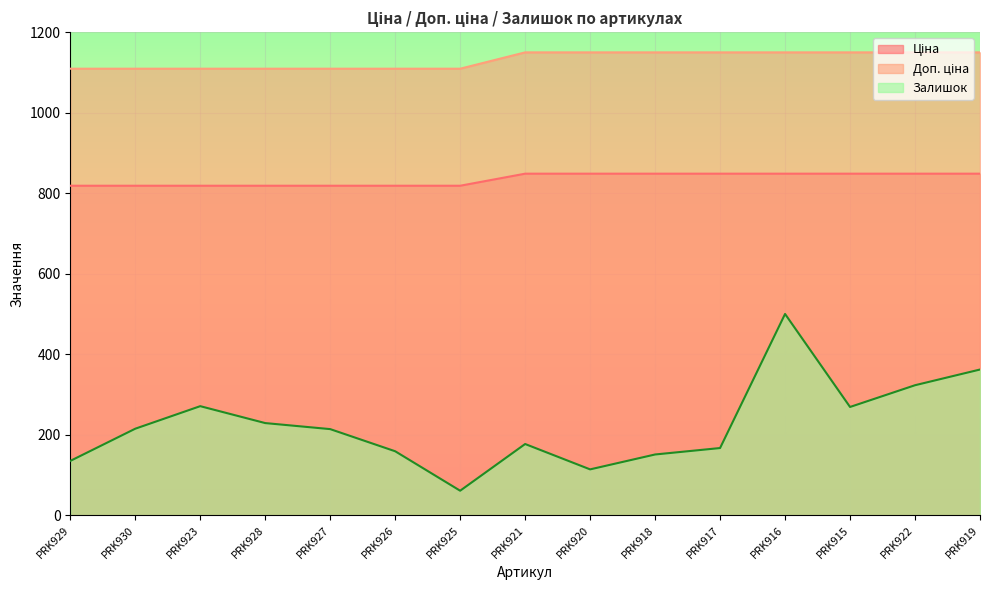

True or false: Доп. ціна and Залишок intersect in this chart.

False